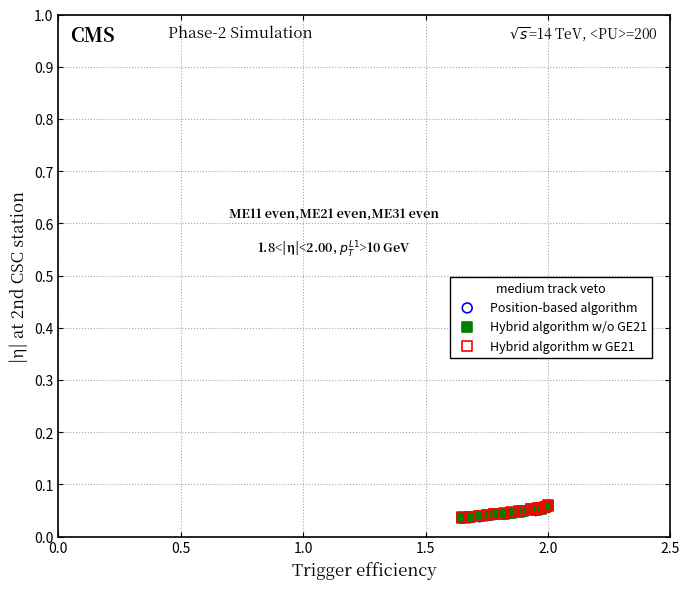

What are all the series names shown in the legend?

Position-based algorithm, Hybrid algorithm w/o GE21, Hybrid algorithm w GE21